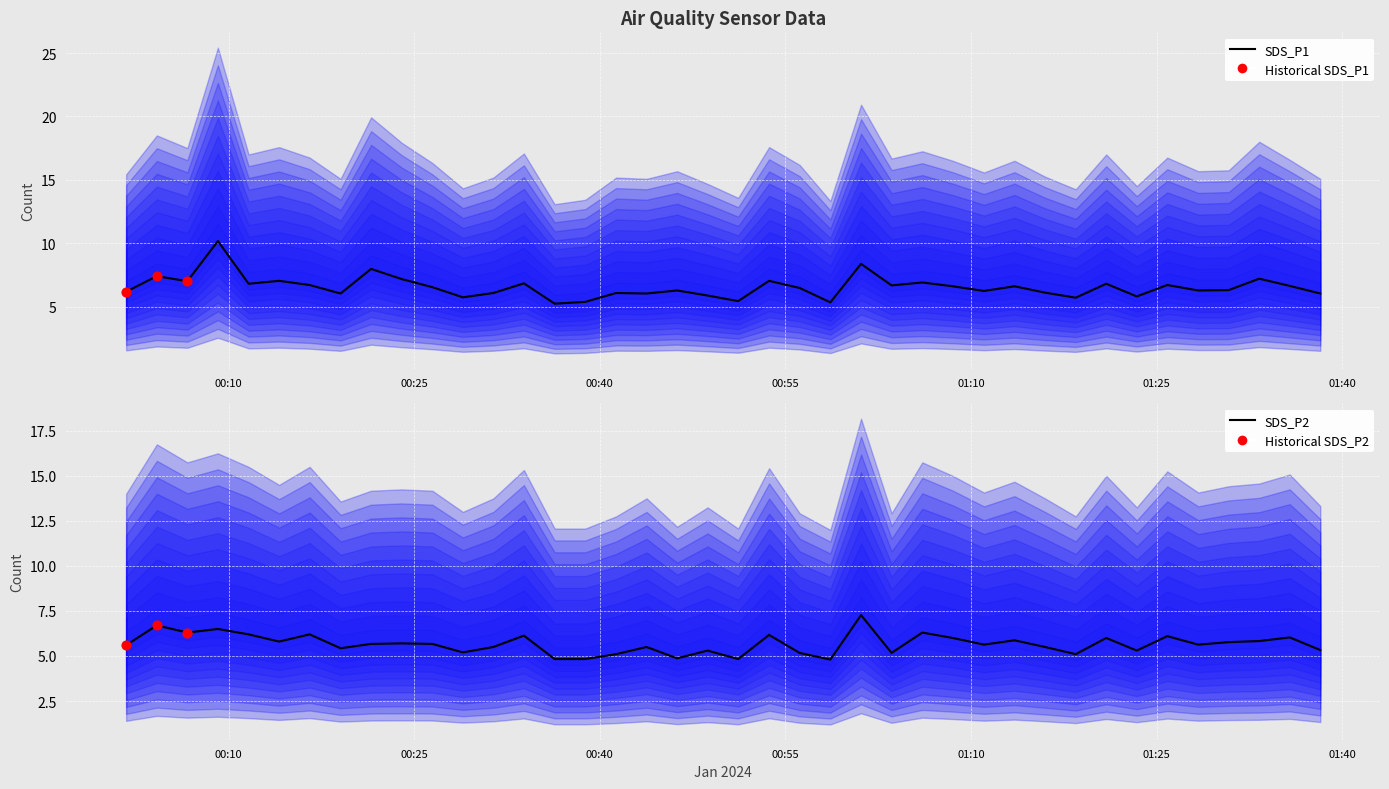

Is the value of SDS_P2 at 2024/01/30 00:16:33 greater than the value of SDS_P1 at 2024/01/30 00:48:43?

Yes